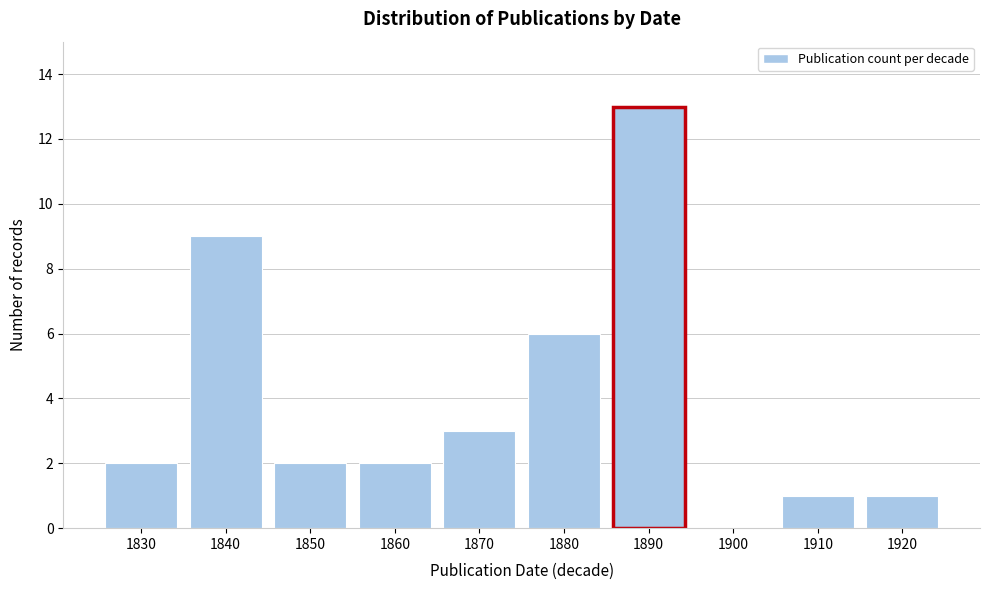

Reading left to right, extract all data points from this chart.

1830=2	1840=9	1850=2	1860=2	1870=3	1880=6	1890=13	1900=0	1910=1	1920=1